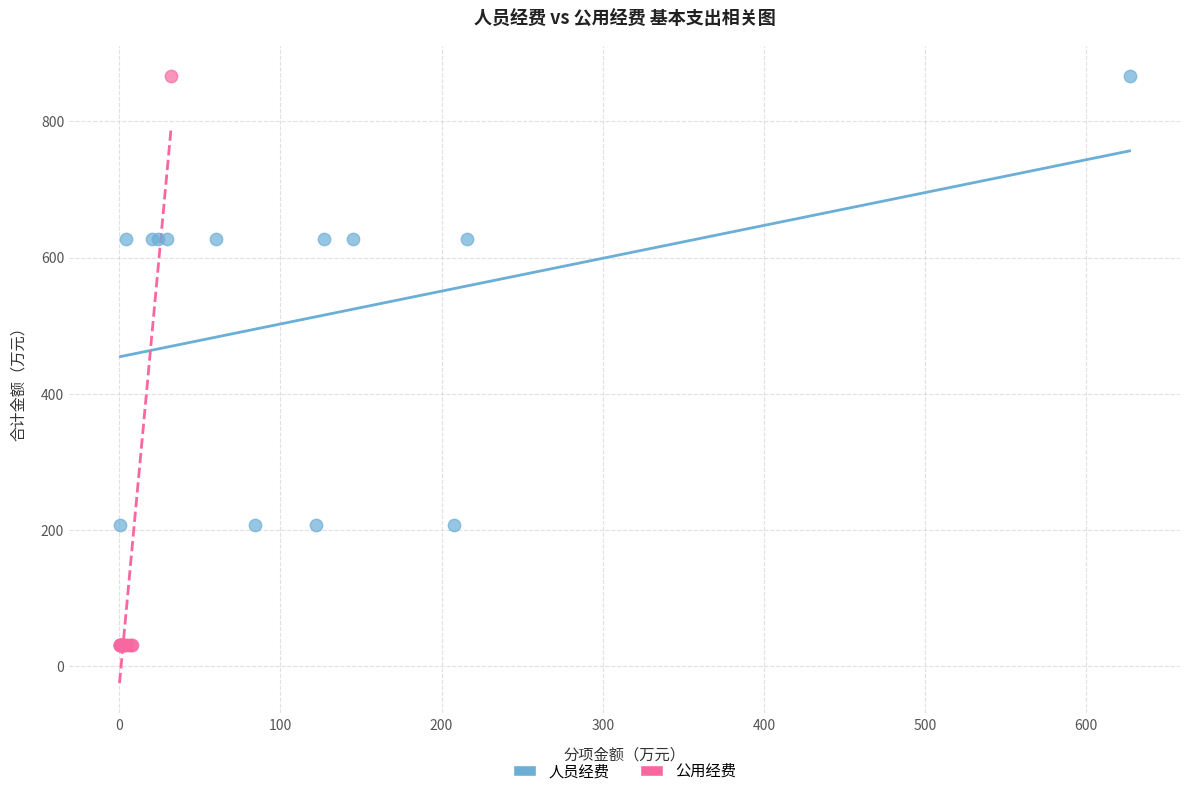

Which series has the widest spread of Y values?

公用经费